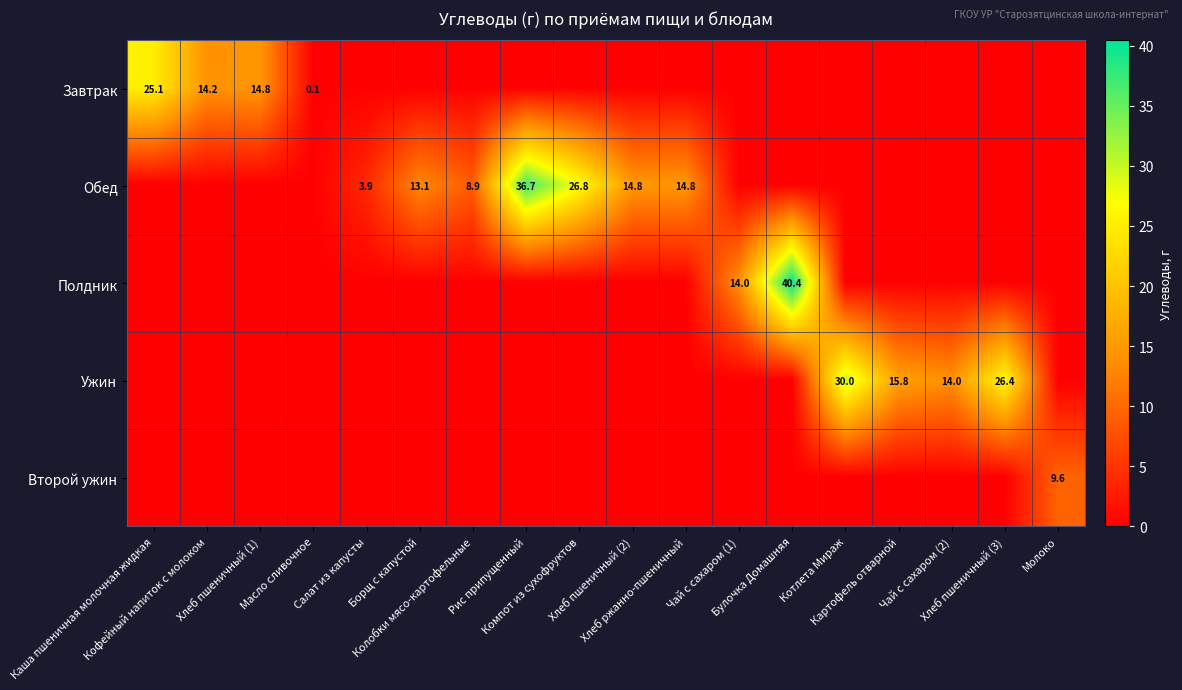

How many values in Обед are above zero?

7